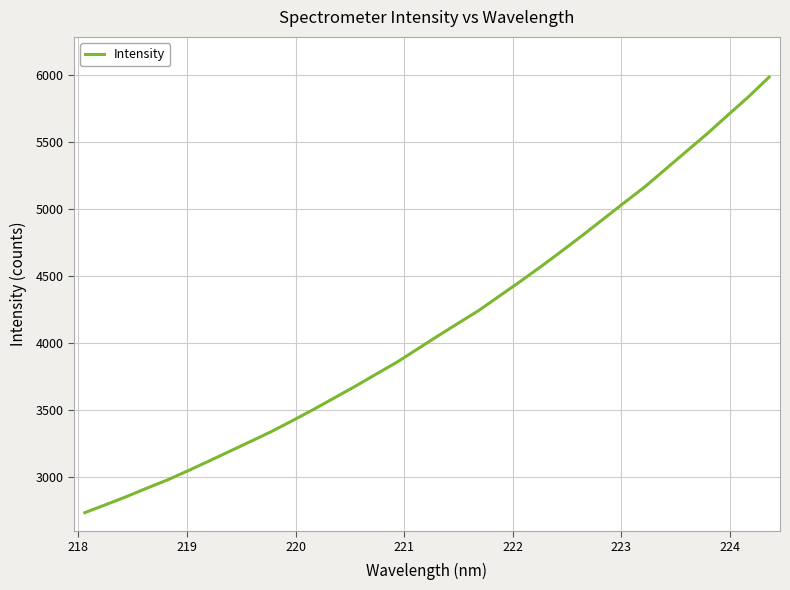

True or false: there are more than 1 points higher than both neighbors.

False